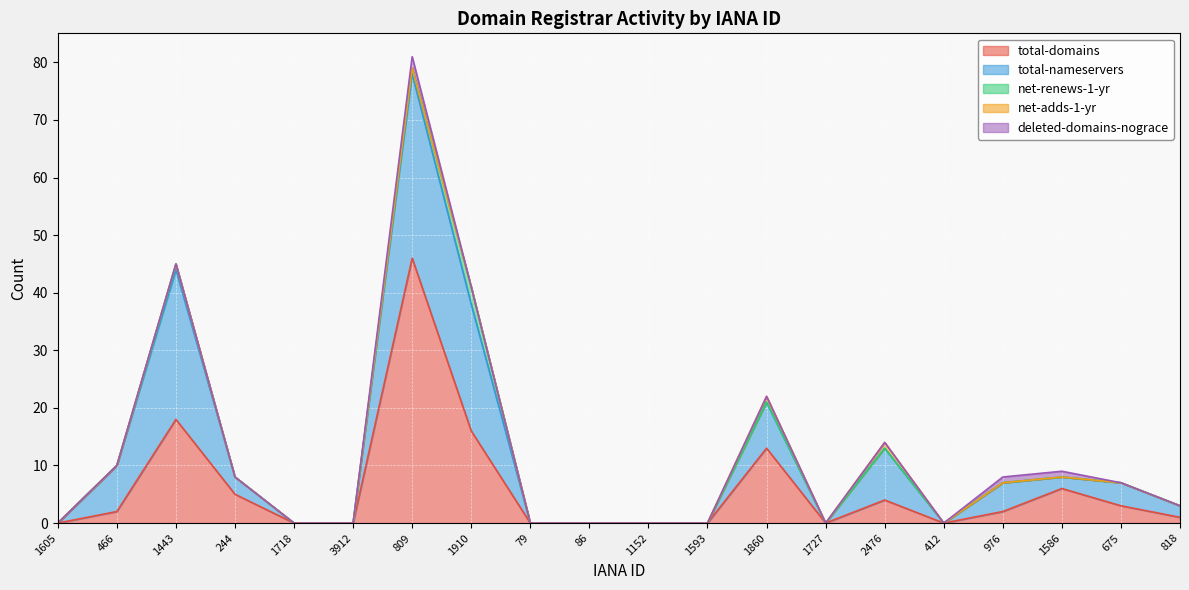

True or false: total-domains and net-renews-1-yr cross at least once.

False